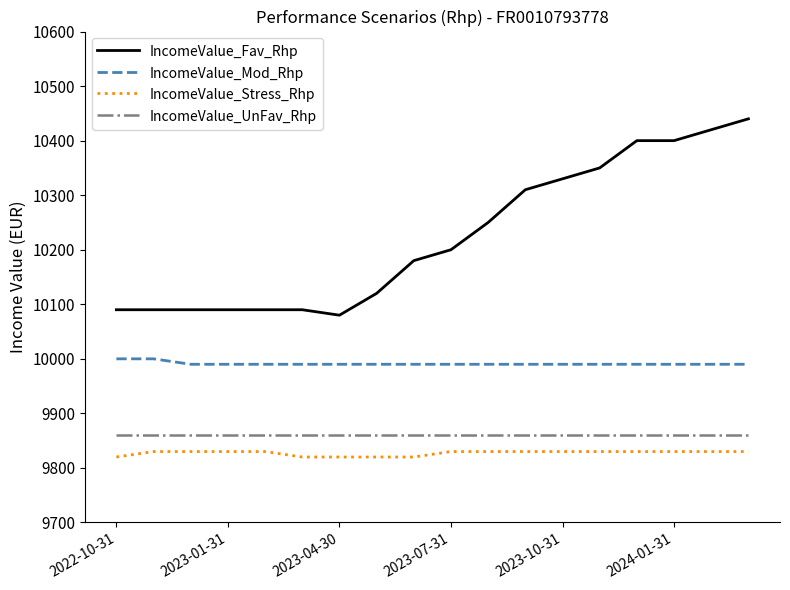

Which series has the widest spread of values?

IncomeValue_Fav_Rhp